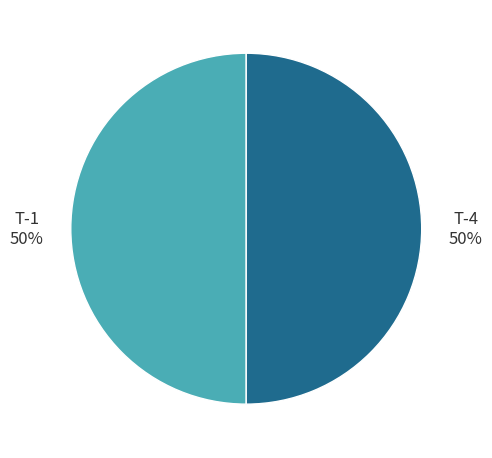

Approximately how many times larger is the value at T-4 compared to T-1?

1.0